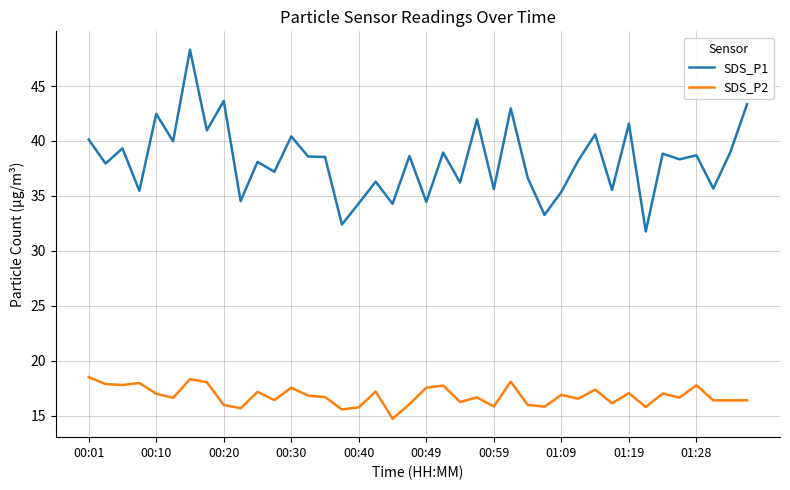

Does the chart have visible grid lines?

Yes